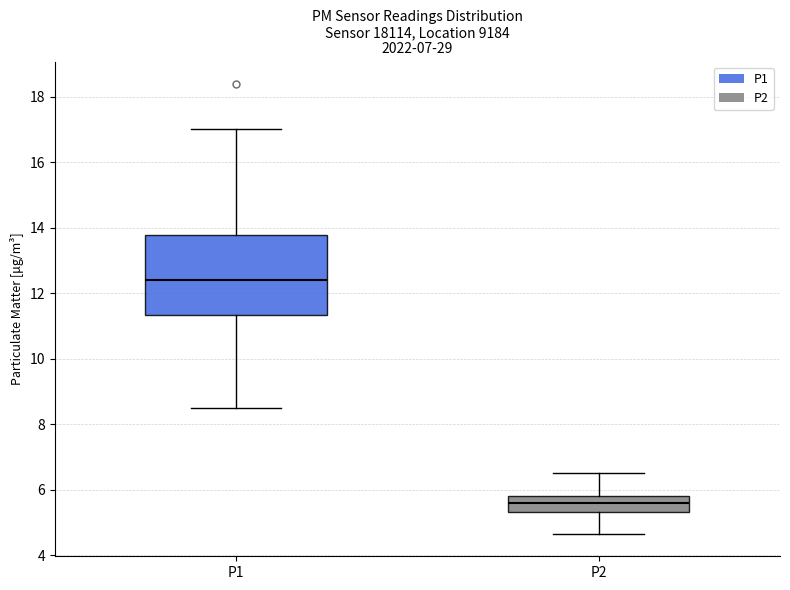

Reading left to right, read every box against the y-axis: the position of its median line, the range the box covers, and the ends of its whiskers. The values are not printed on the chart, so give them approximately, as read against the axis.

P1: median 12.4, box 11.4 to 13.8, whiskers 8.4 to 17.0
P2: median 5.6, box 5.4 to 5.8, whiskers 4.6 to 6.6